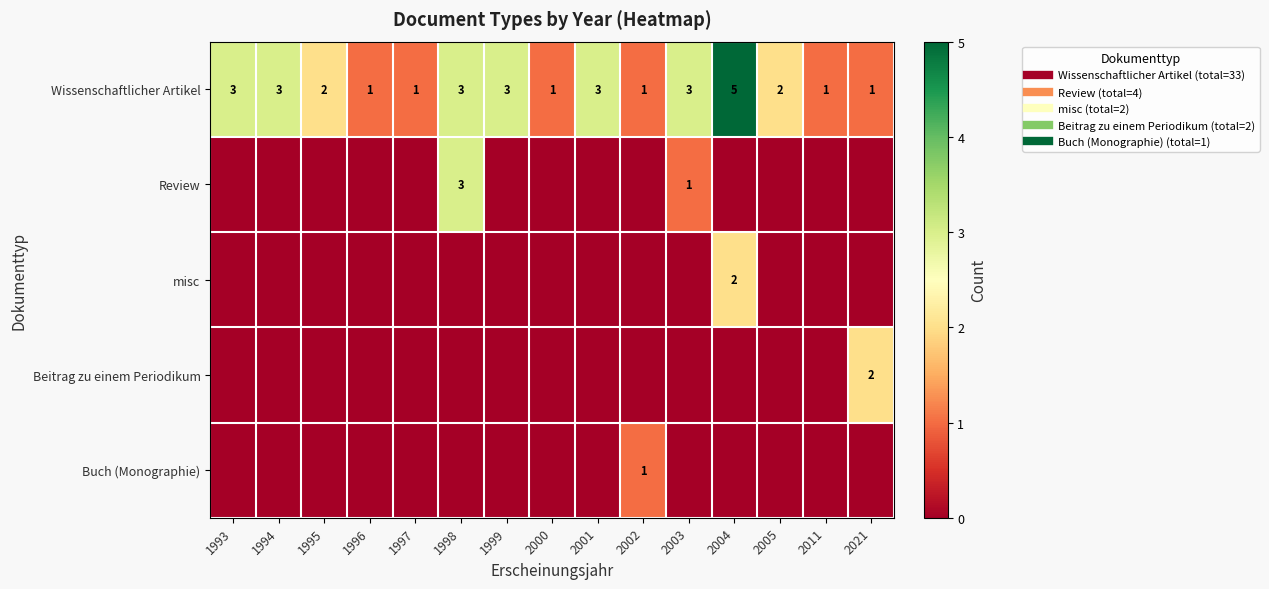

What is the highest value of the misc series?

2